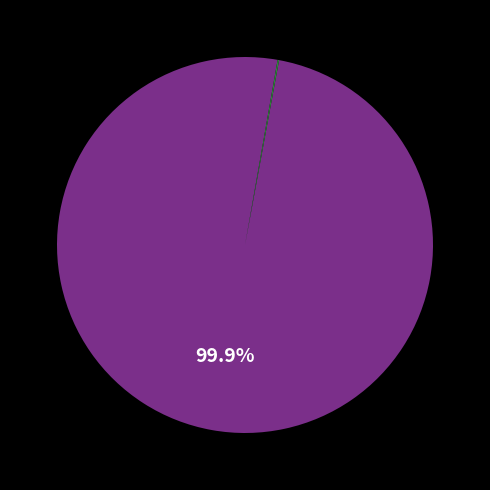

Is there any slice that represents more than half of the pie?

Yes